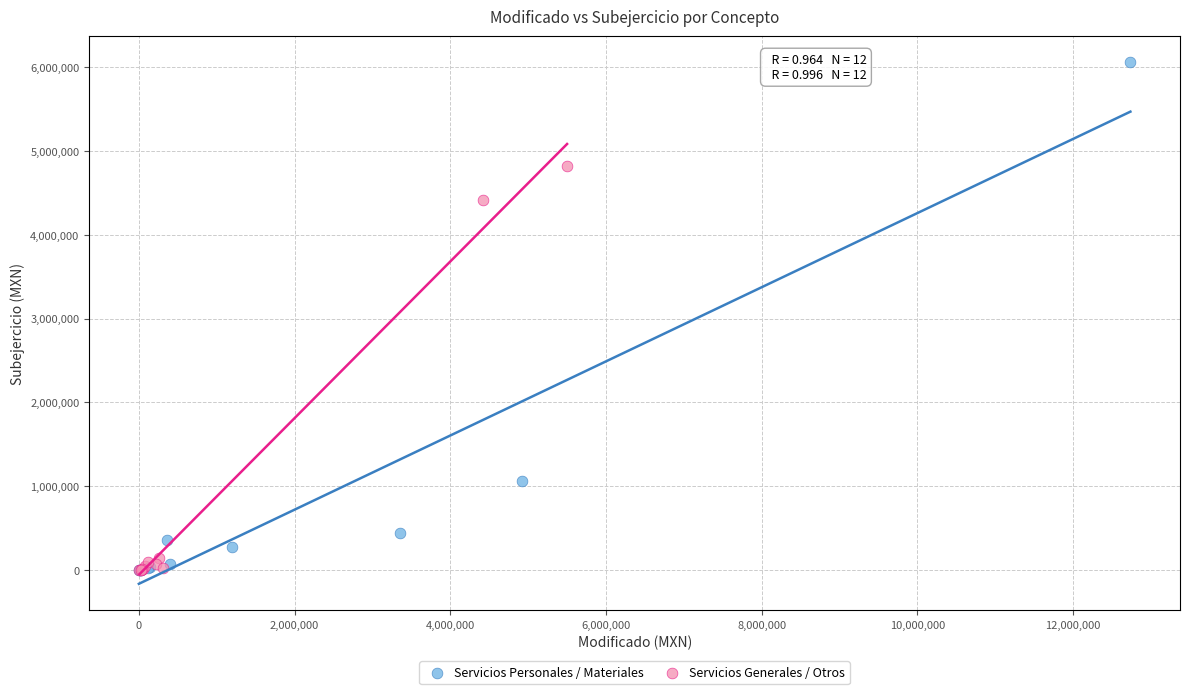

Which series contains the highest Y value?

Servicios Personales / Materiales